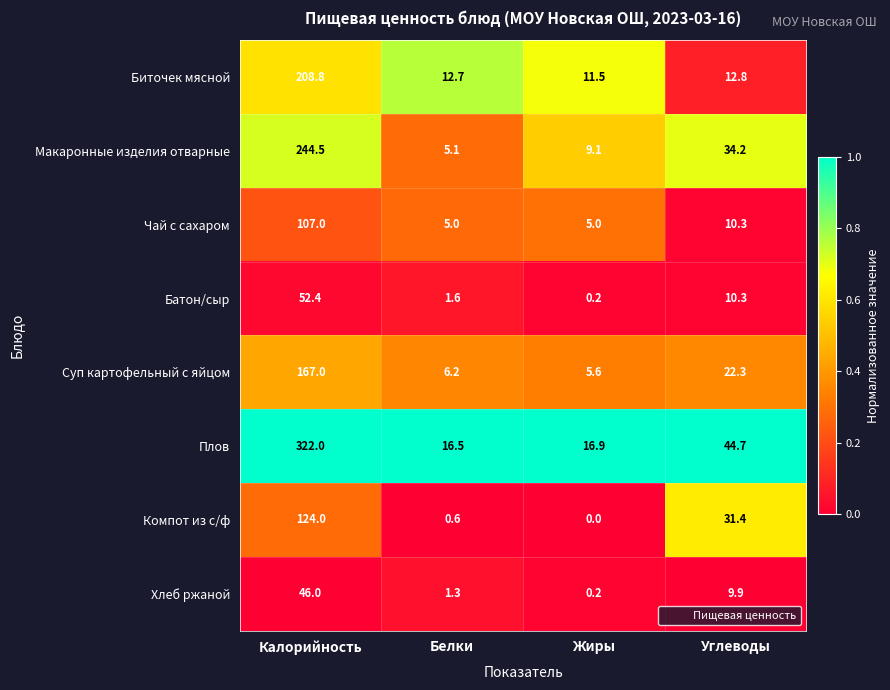

Count the number of data series in this chart.

8